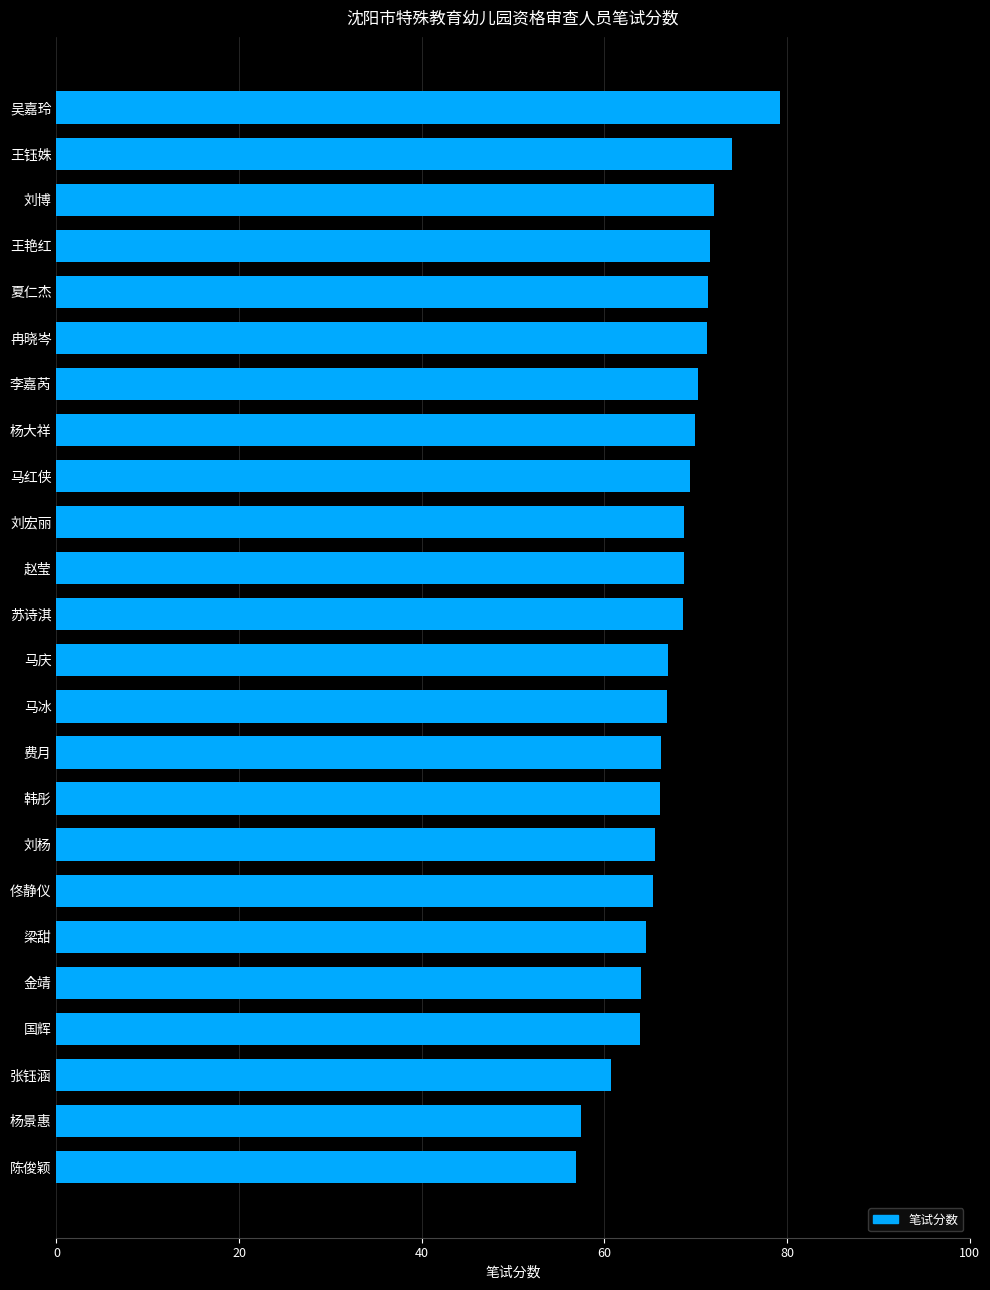

What is the maximum value shown in the chart?

79.2